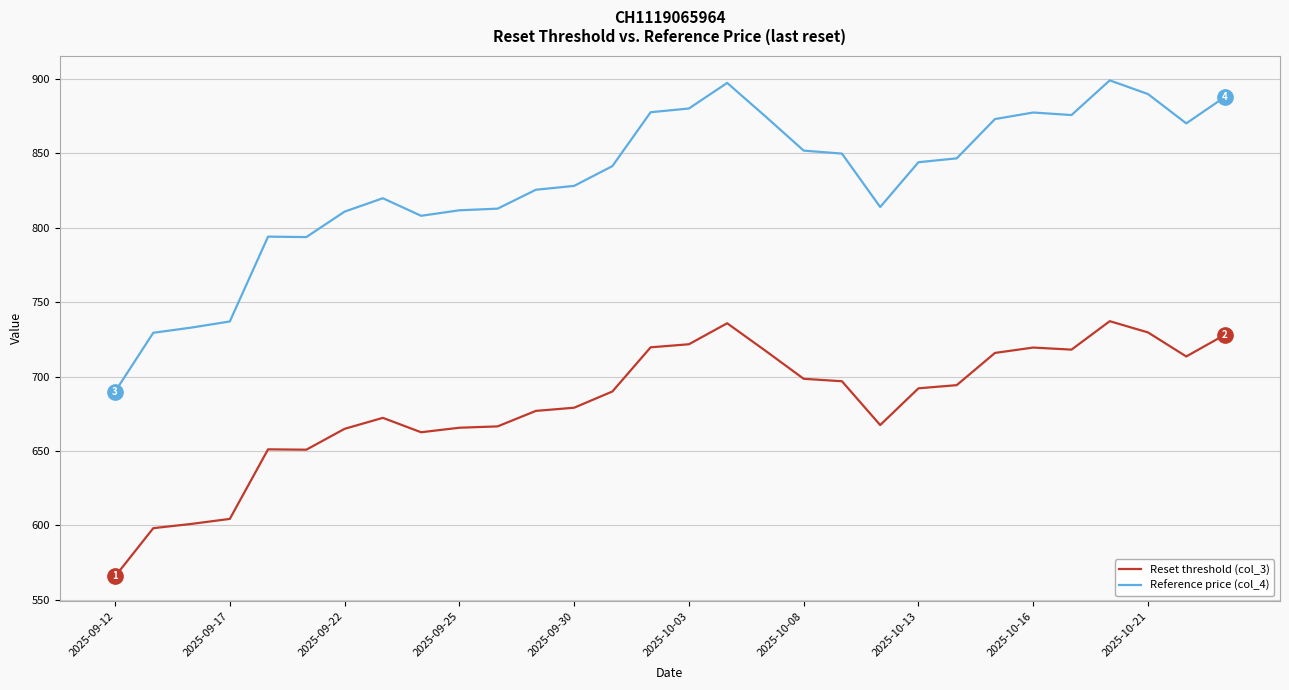

What is the maximum value shown in the chart?

899.0